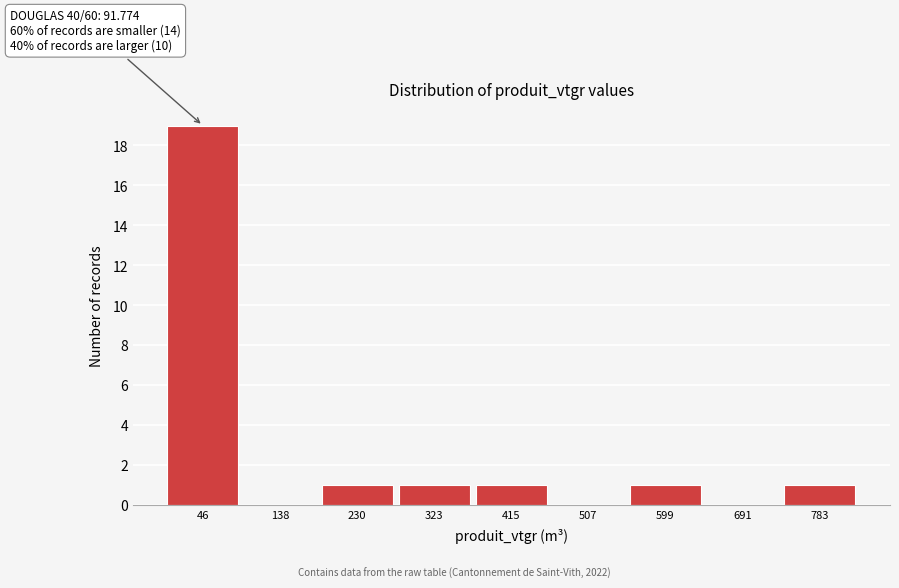

Which range on the x-axis has the tallest bar?

0 to 90